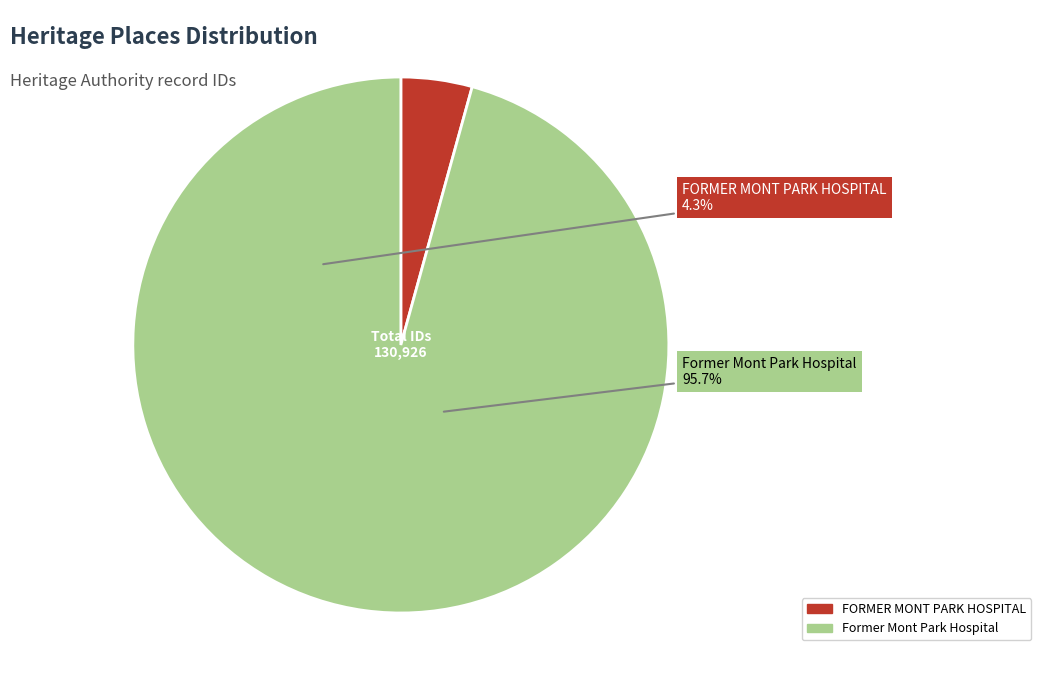

Count the number of slices in the pie.

2